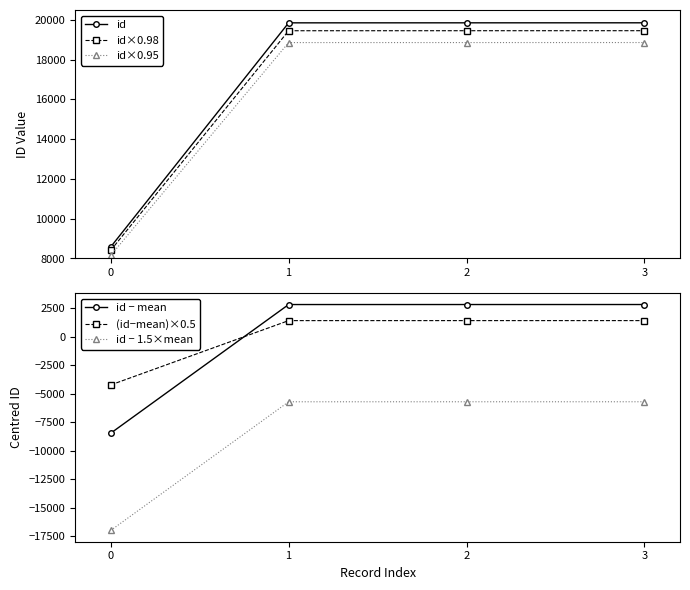

Is it true that id − mean equals -1720.6 at −1?

False